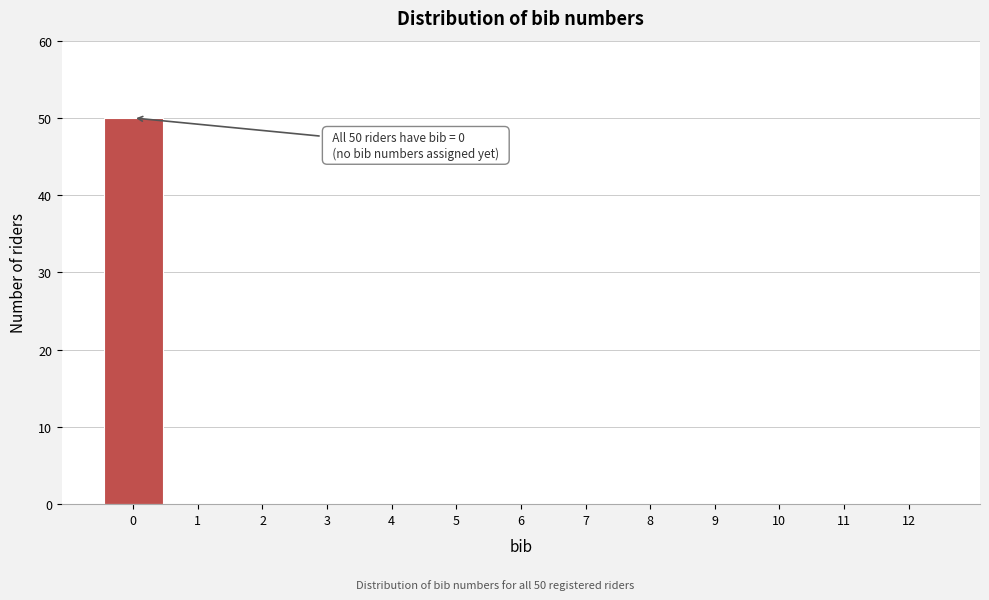

Reading left to right, list all the values displayed in this chart.

0=50	1=0	2=0	3=0	4=0	5=0	6=0	7=0	8=0	9=0	10=0	11=0	12=0